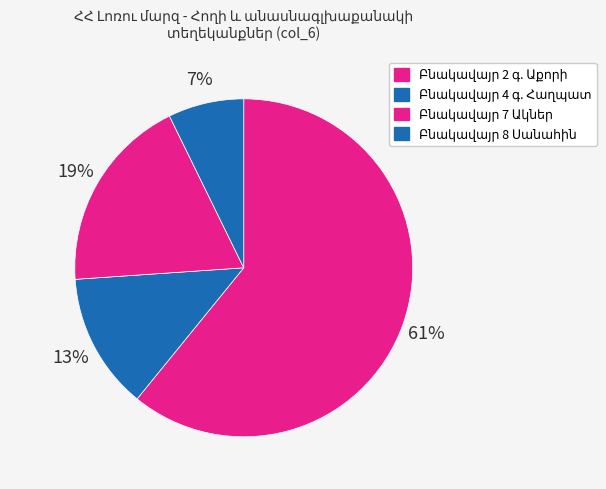

What is the largest slice in the pie chart?

Բնակավայր 2 գ. Աքորի